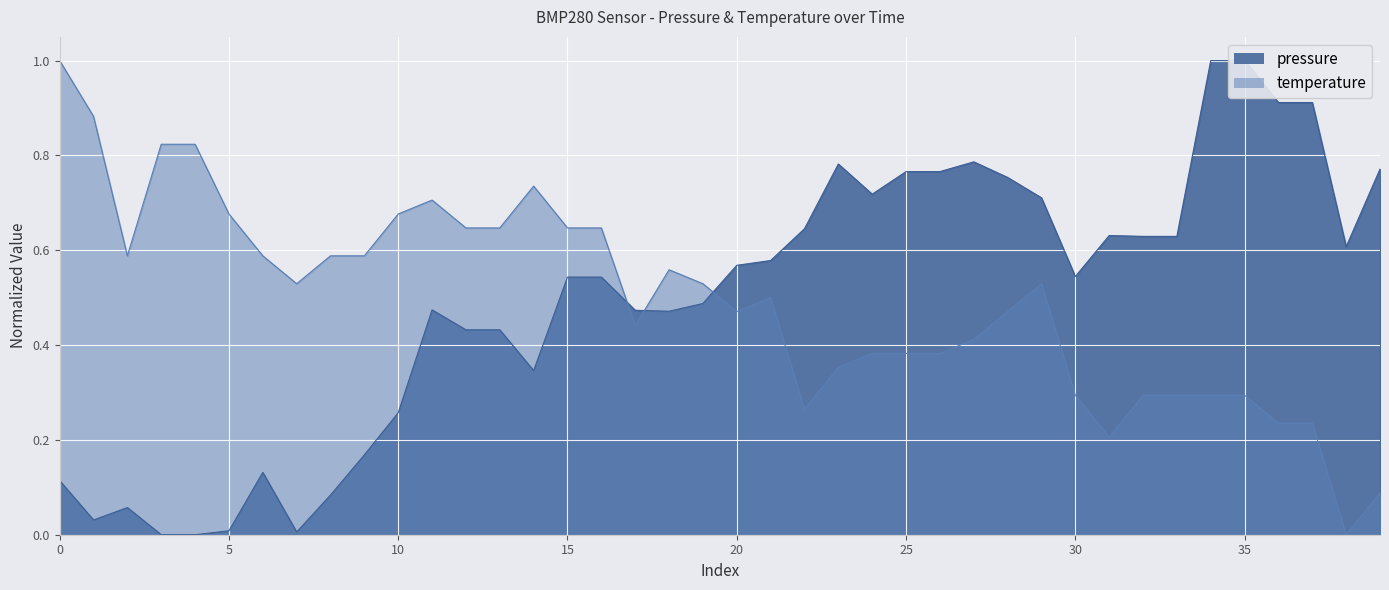

What is the label of the 15th point from the left?

00:35